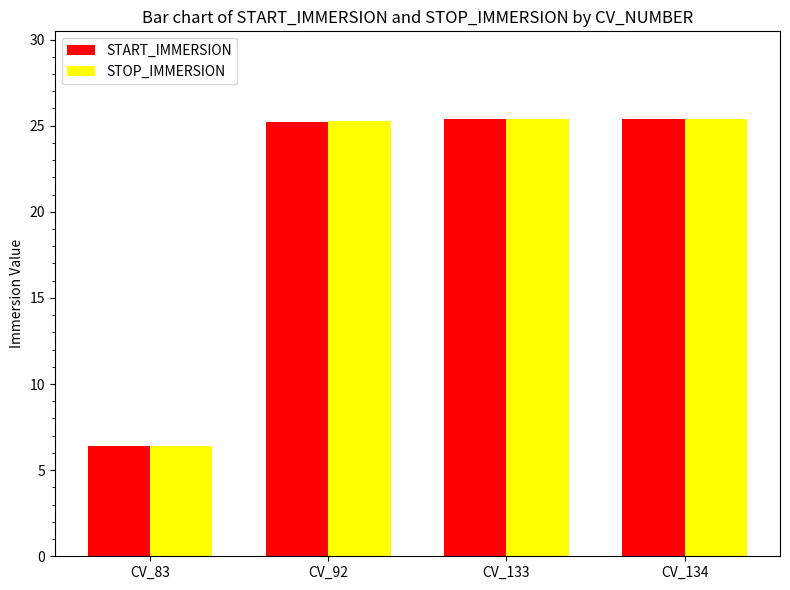

What is the smallest value displayed?

6.4